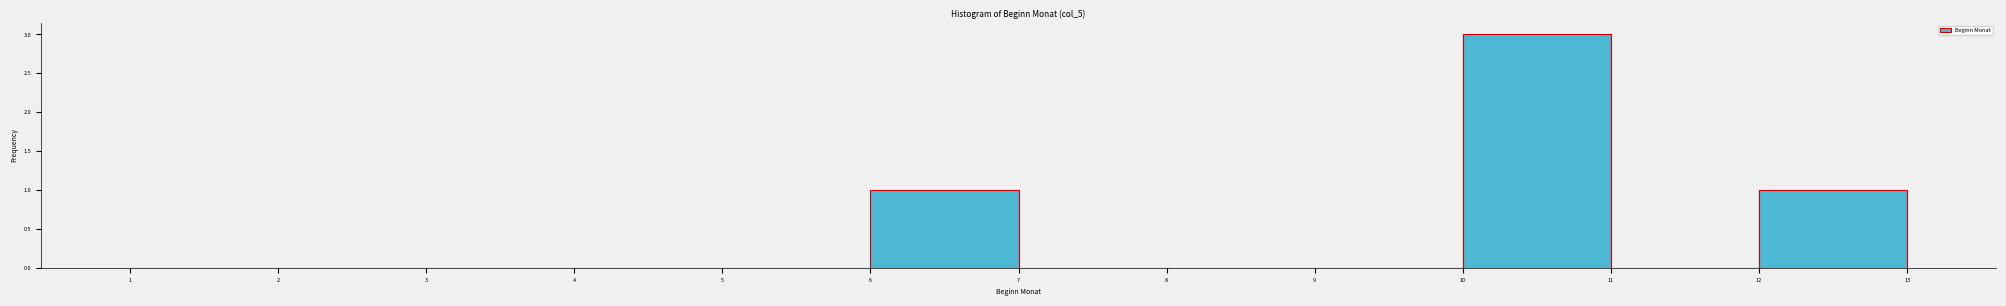

How tall is the bar that spans 6 to 7 on the x-axis? The values are not printed on the chart, so give them approximately, as read against the axis.

1